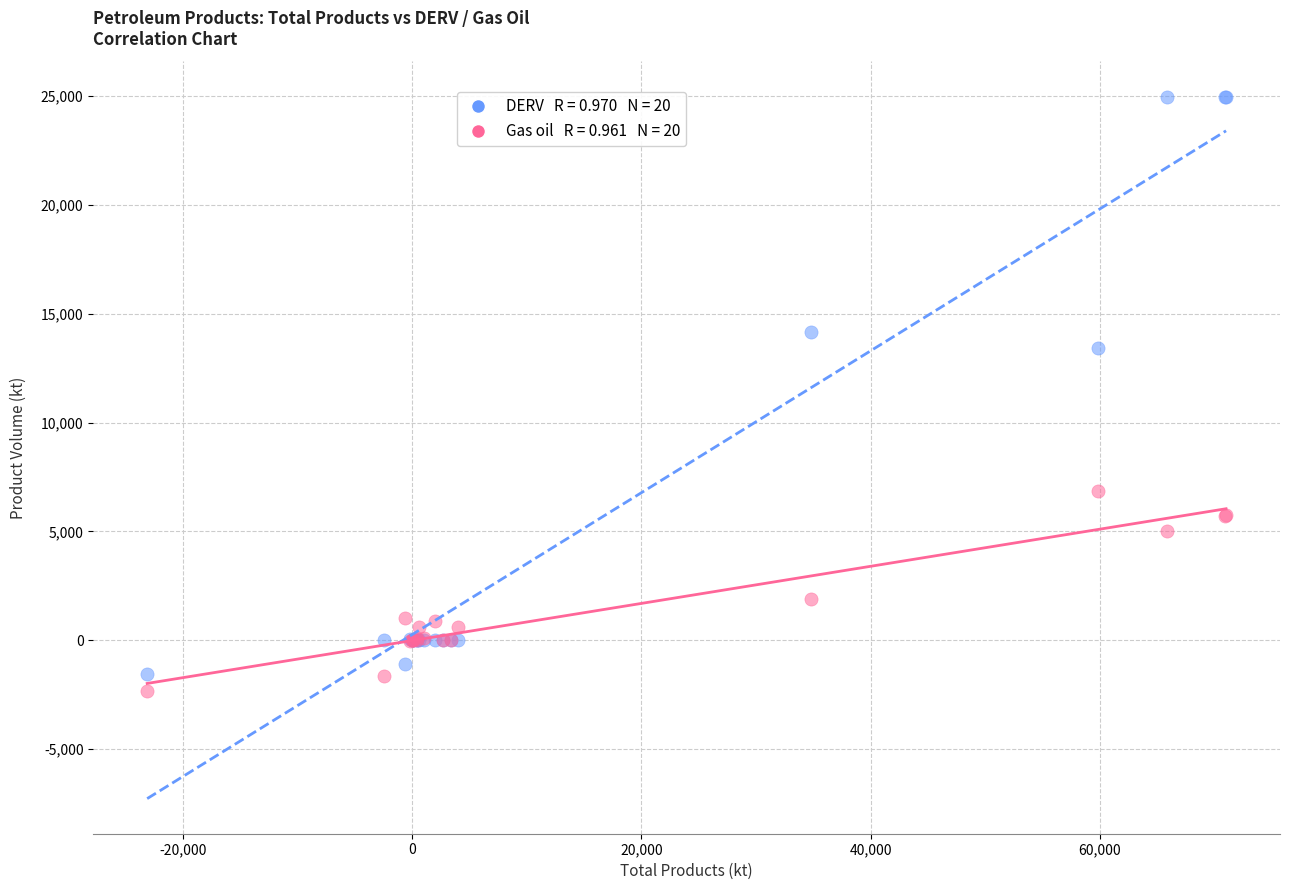

Across all series, what Y value is closest to 11328?

13424.6